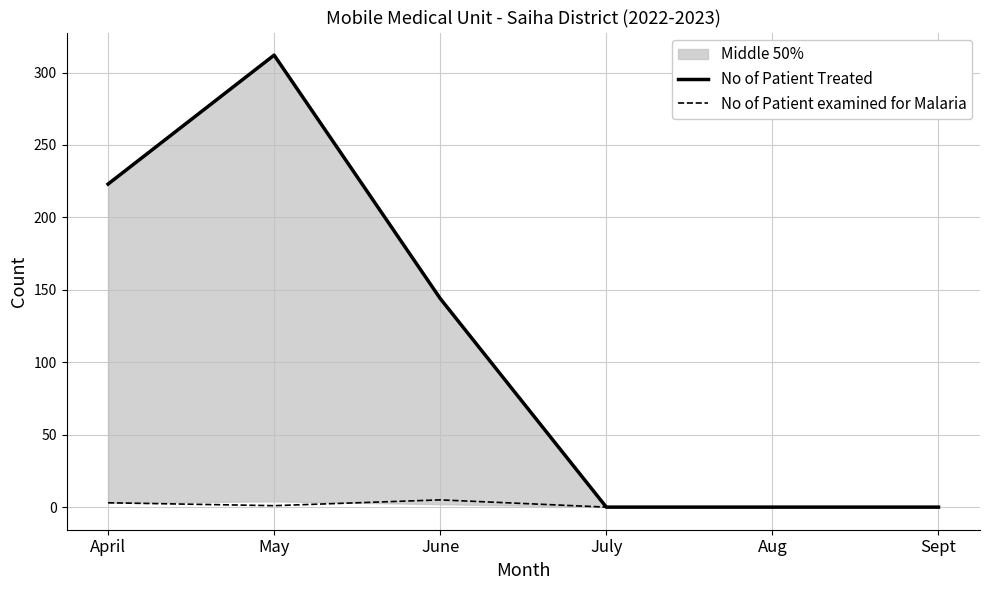

List the labels in order of No of Patient examined for Malaria value, largest first.

June, April, May, July, Aug, Sept